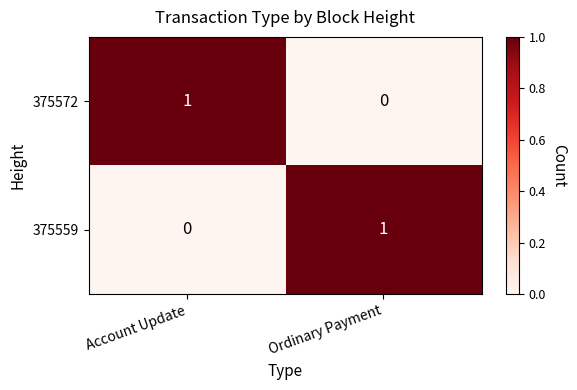

Rank the series at Account Update from highest to lowest value.

375572, 375559